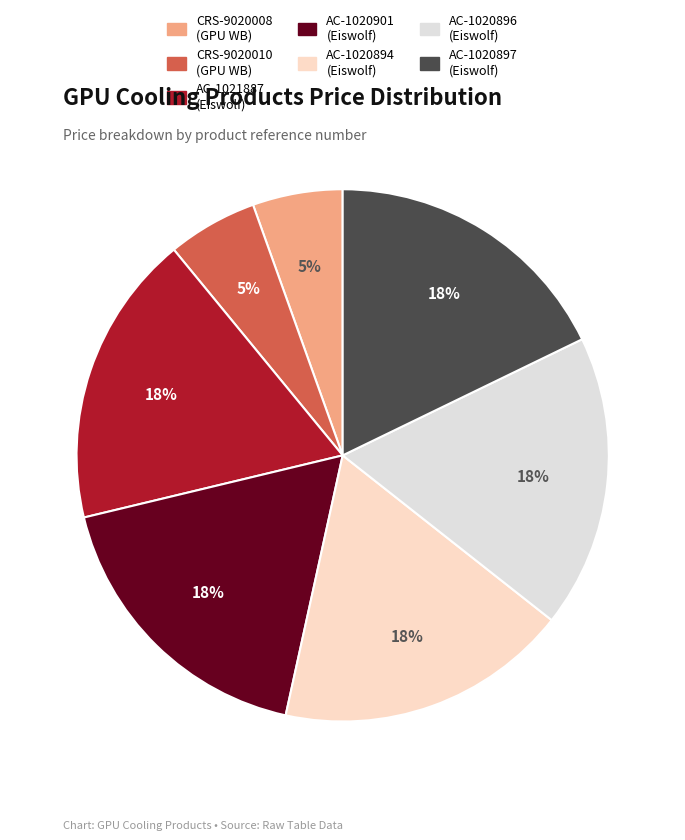

Count the number of slices in the pie.

7